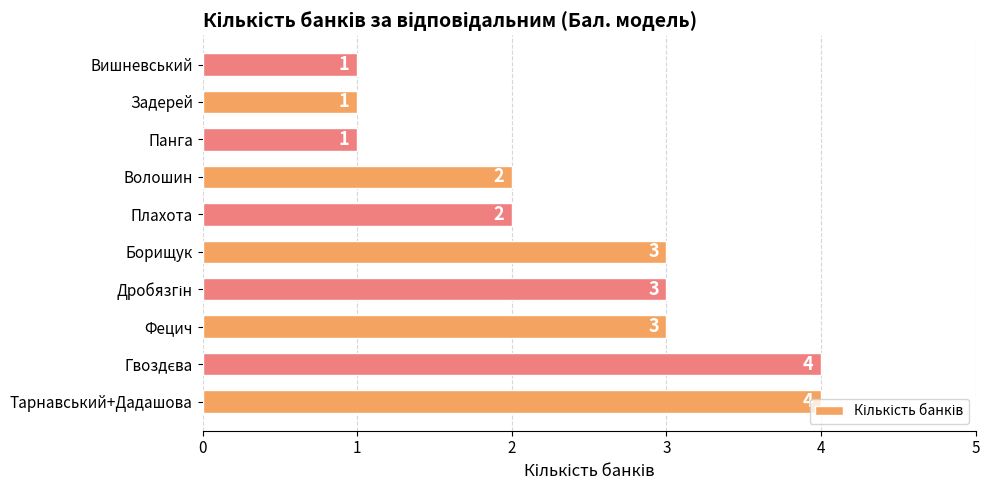

Approximately how many times larger is the value at Тарнавський+Дадашова compared to Плахота?

2.0